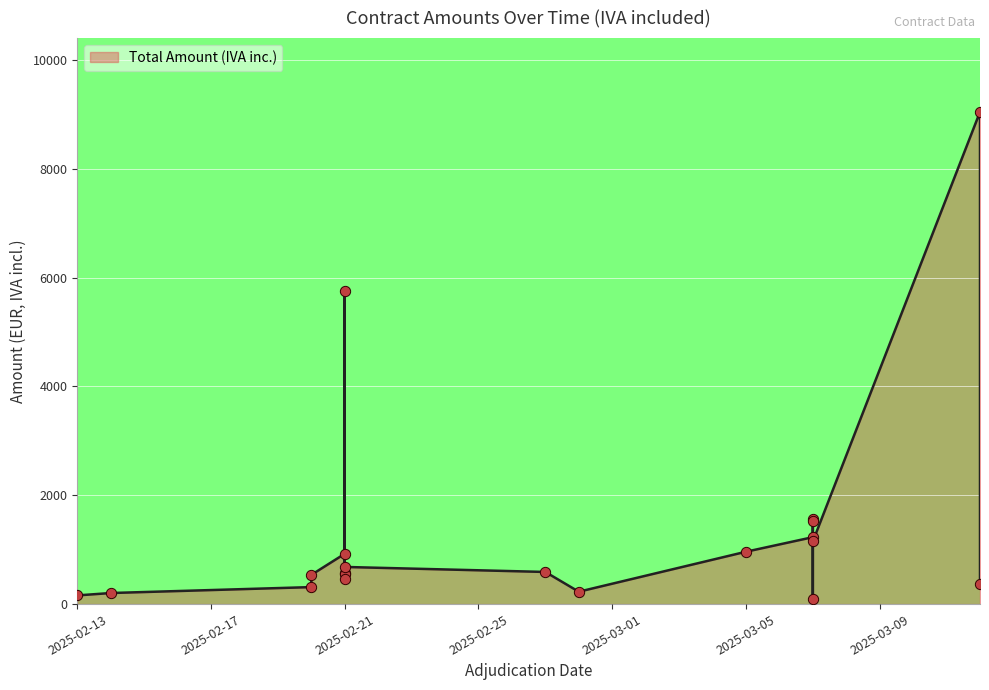

What is the change in value from 2025-02-20 to 2025-03-07?

+992.1